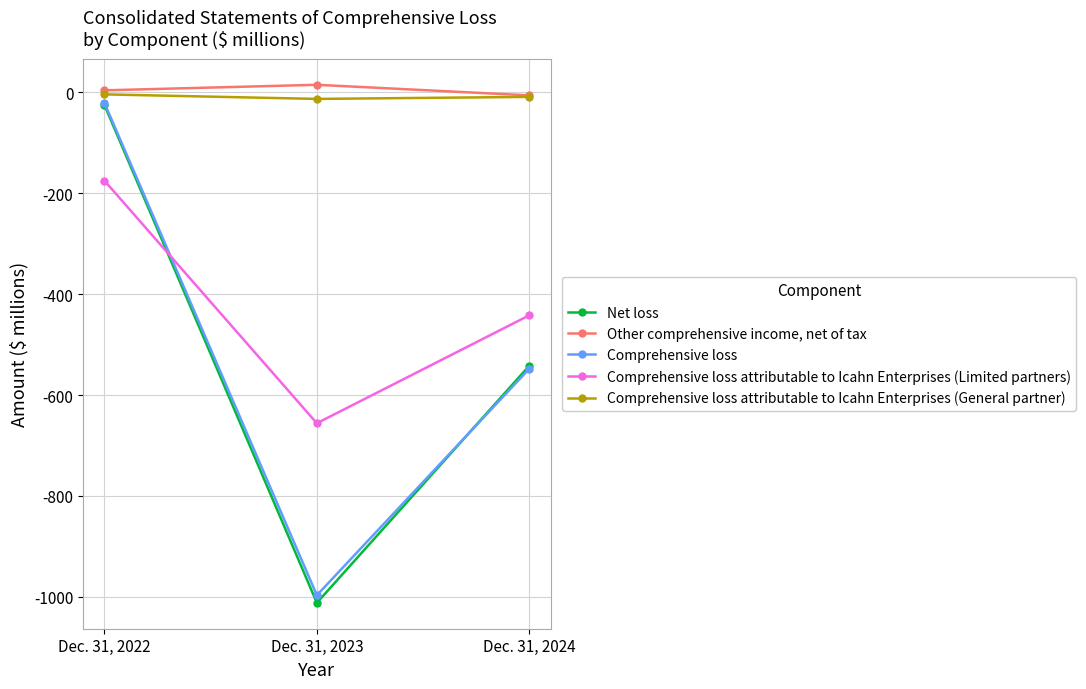

Which series has the largest total across all categories?

Other comprehensive income, net of tax